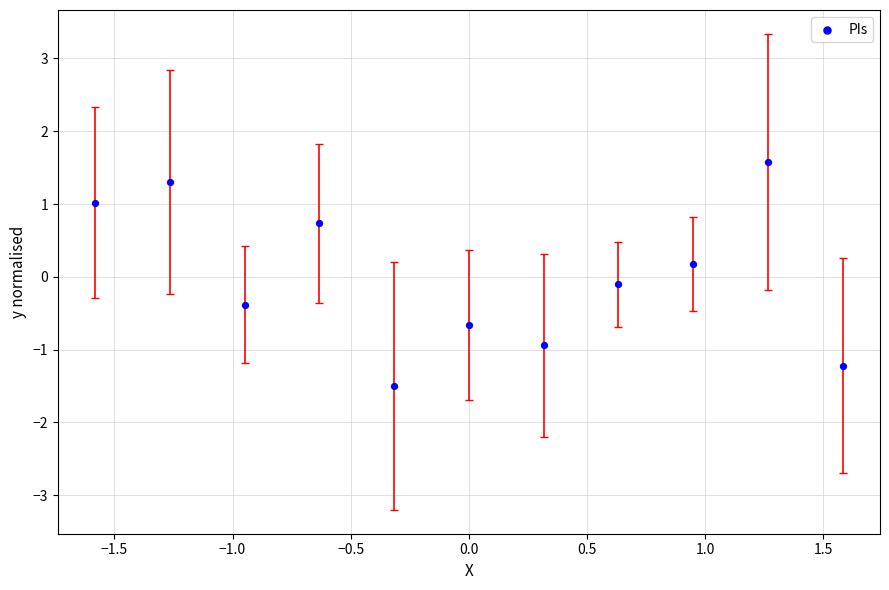

What is the range of X values (max minus min)?

3.2